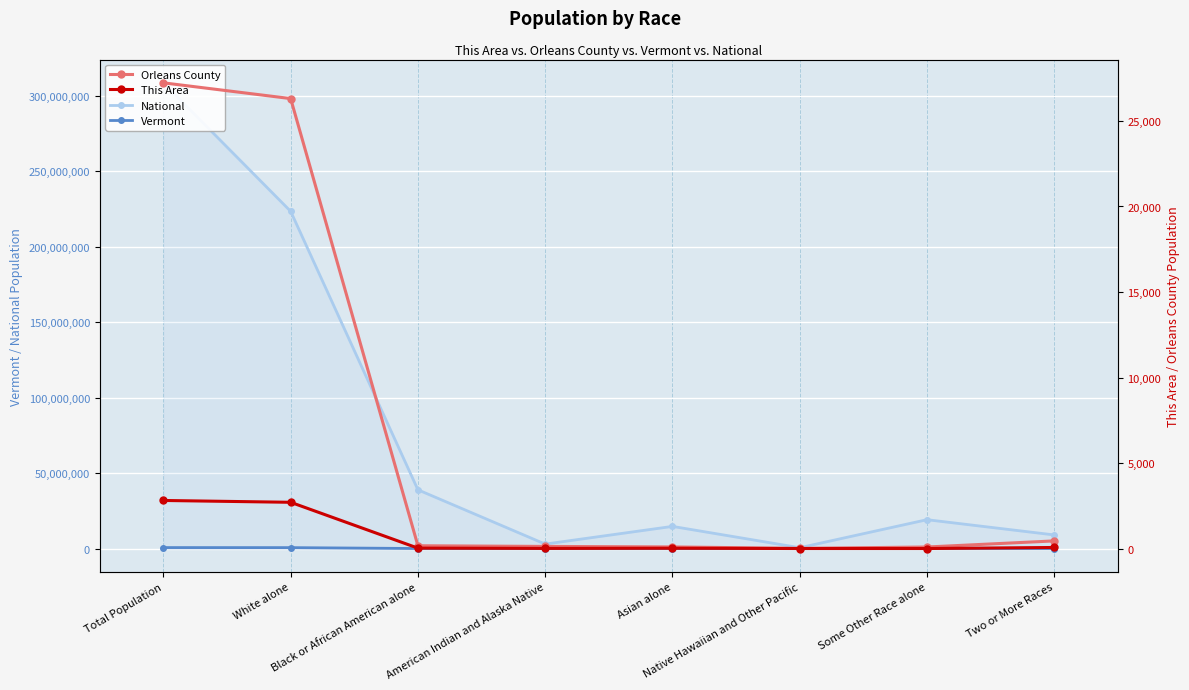

At which label does Vermont first exceed 7947?

Total Population